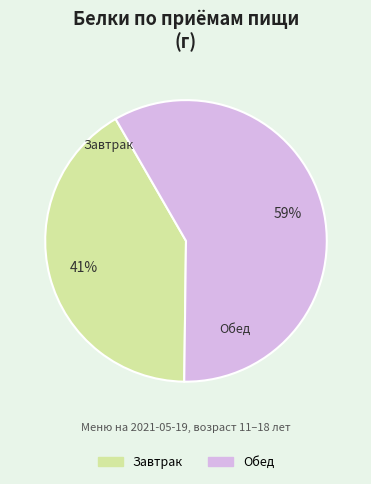

How many segments does this pie chart have?

2